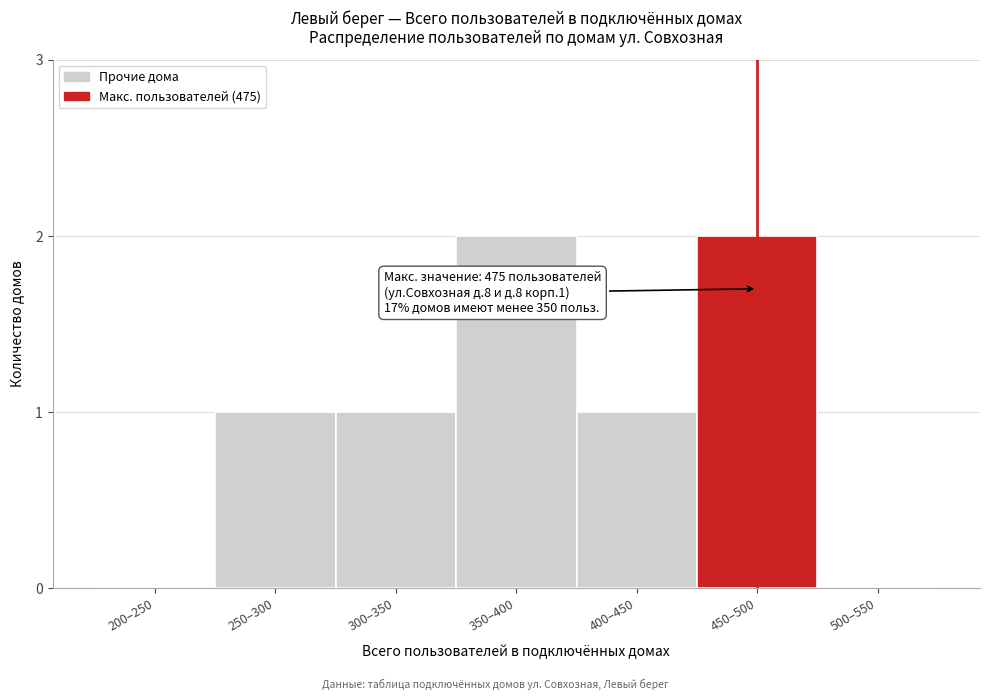

Reading left to right, extract all data points from this chart.

200–250=0	250–300=1	300–350=1	350–400=2	400–450=1	450–500=2	500–550=0